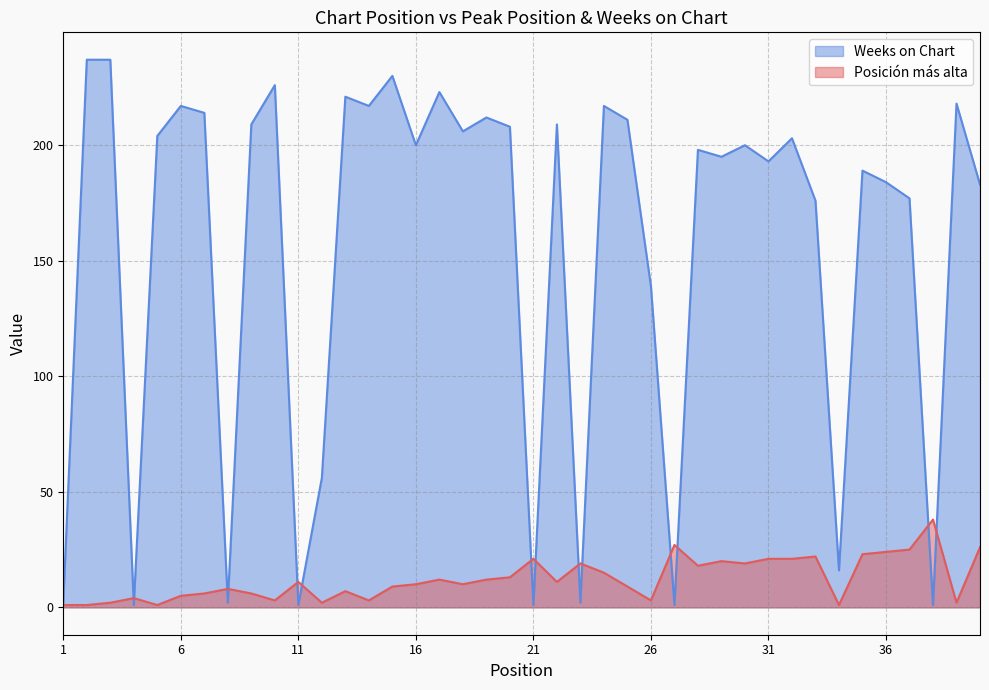

List the series in order of their peak value, highest first.

Weeks on Chart, Posición más alta